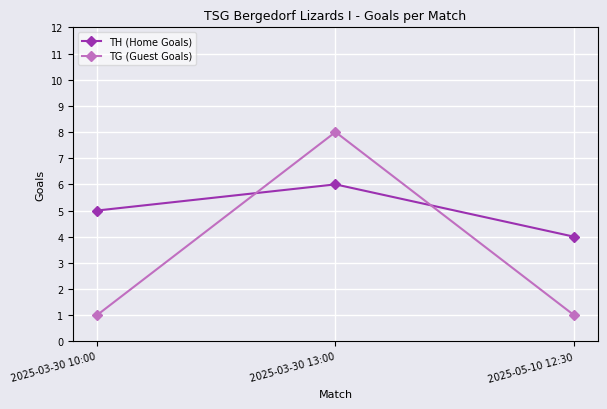

What is the value of the TH (Home Goals) point at the 3rd from the left?

4